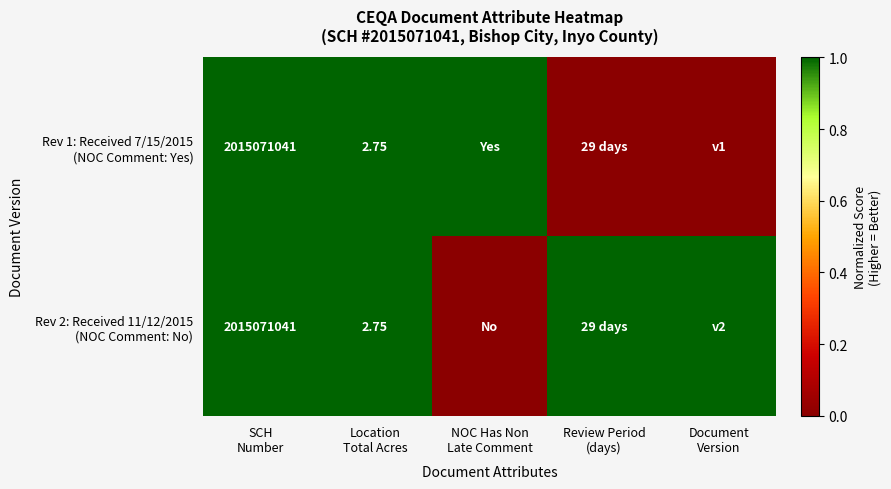

At which category does the chart reach its peak across all series?

SCH
Number